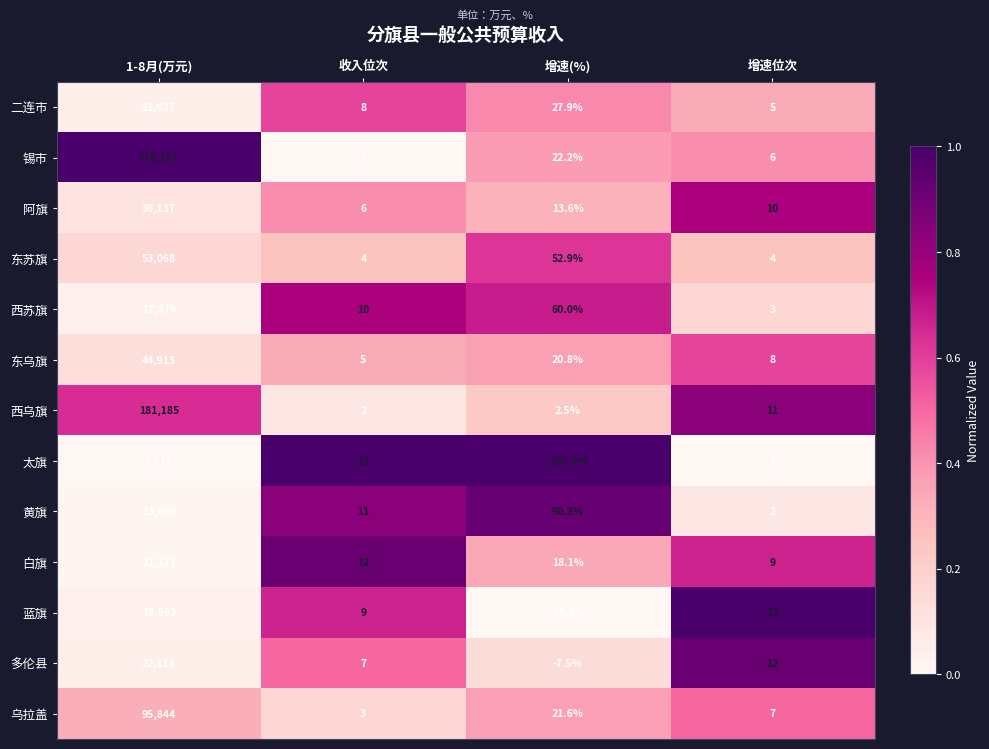

At how many categories does at least one series exceed 0?

4